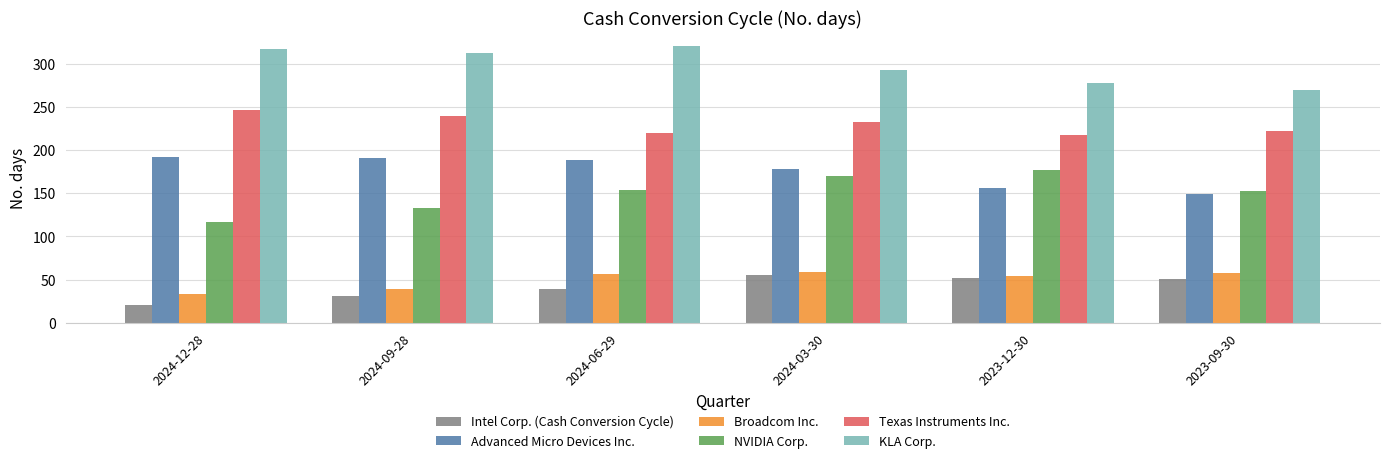

Which series changed the most between 2024-12-28 and 2024-03-30?

NVIDIA Corp.